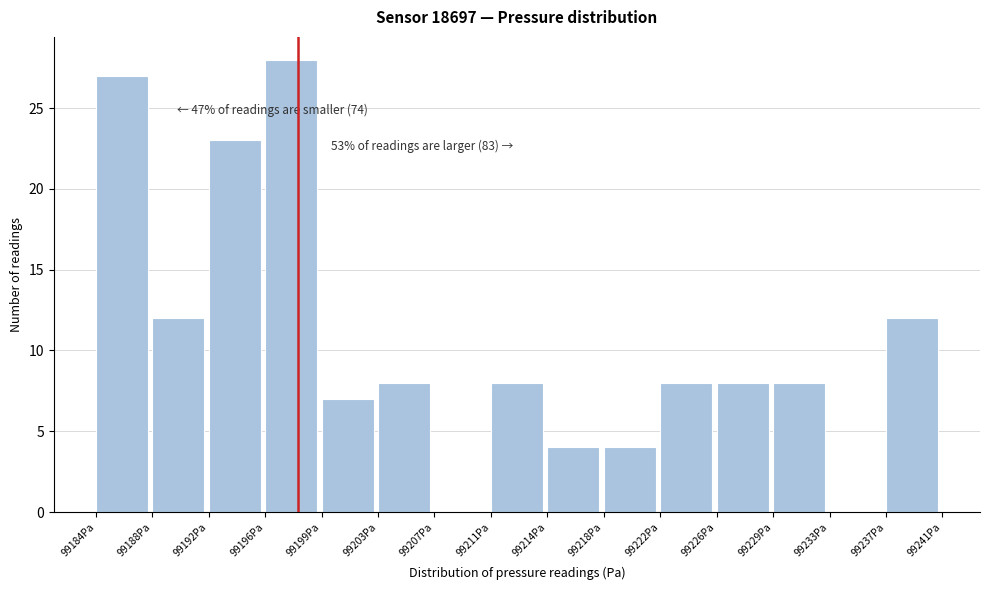

Which range on the x-axis has the tallest bar?

99195.5 to 99199.5